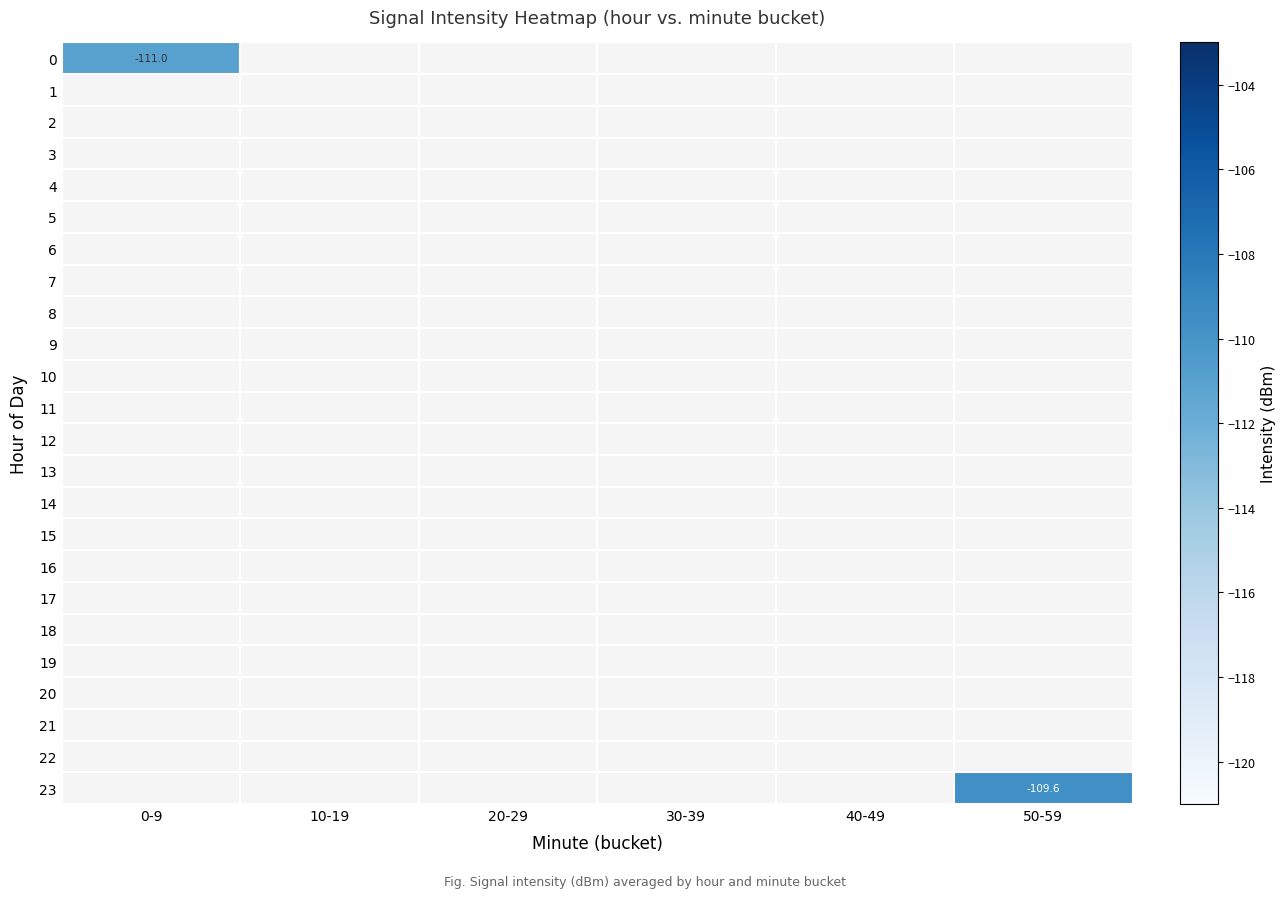

Rank the series by their average value, from lowest to highest.

0, 1, 2, 3, 4, 5, 6, 7, 8, 9, 10, 11, 12, 13, 14, 15, 16, 17, 18, 19, 20, 21, 22, 23